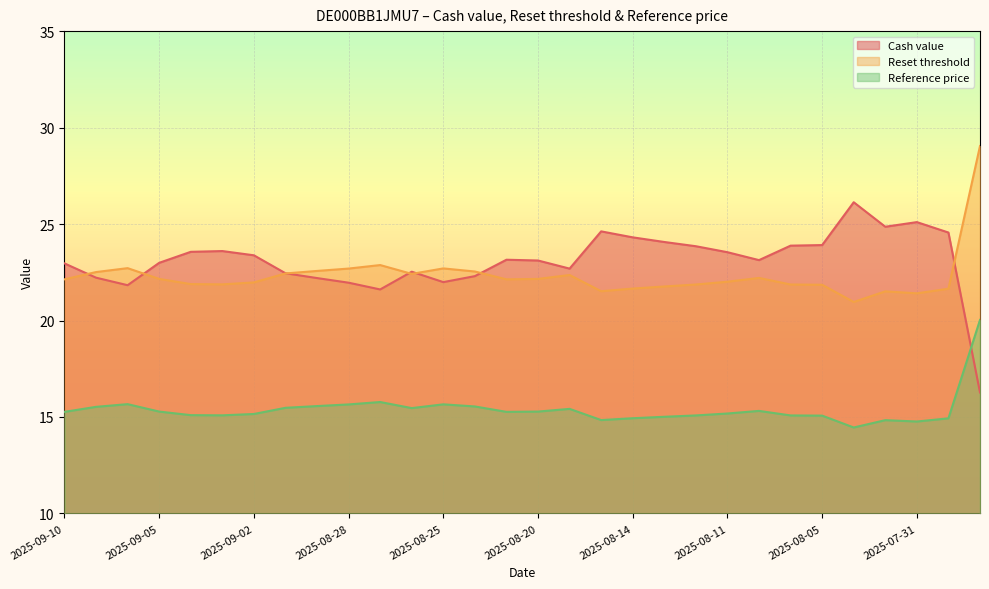

What is the difference between the maximum and minimum values in the Cash value series?

9.9